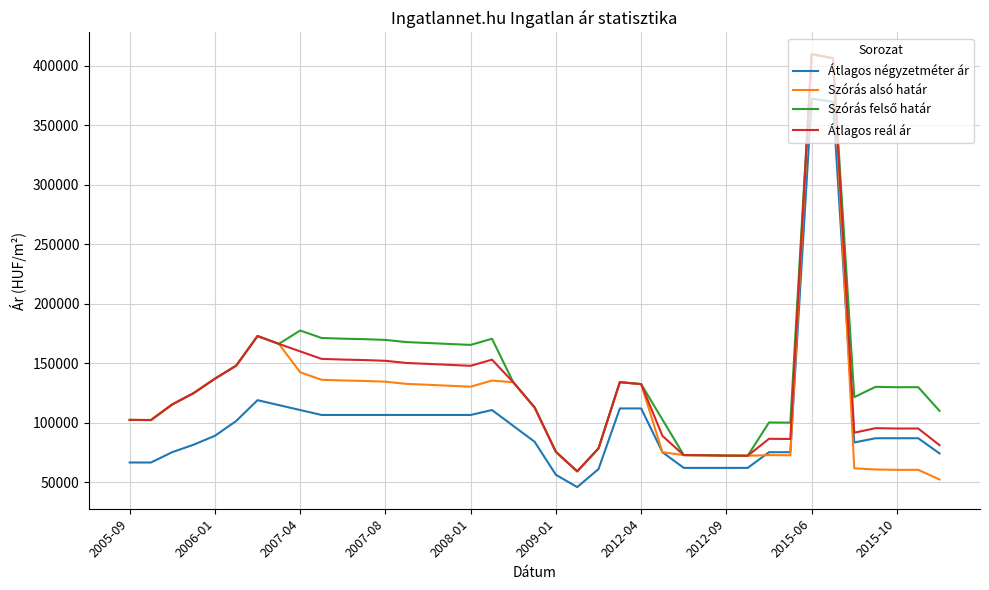

What is the minimum value shown in the chart?

46031